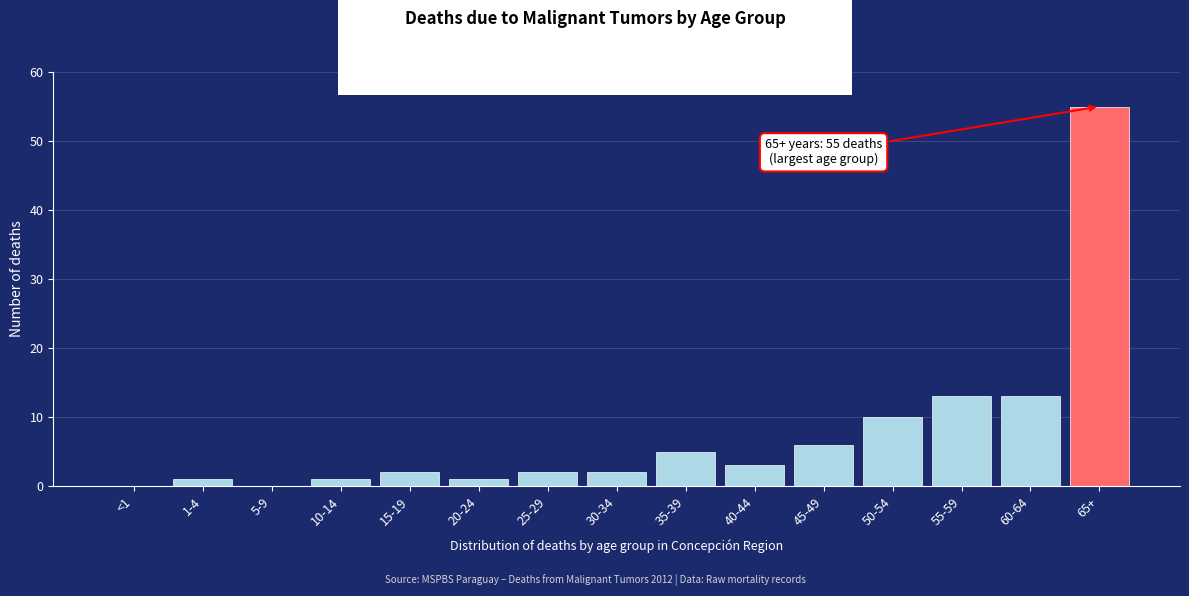

Reading left to right, list all the values displayed in this chart.

<1=0	1-4=1	5-9=0	10-14=1	15-19=2	20-24=1	25-29=2	30-34=2	35-39=5	40-44=3	45-49=6	50-54=10	55-59=13	60-64=13	65+=55